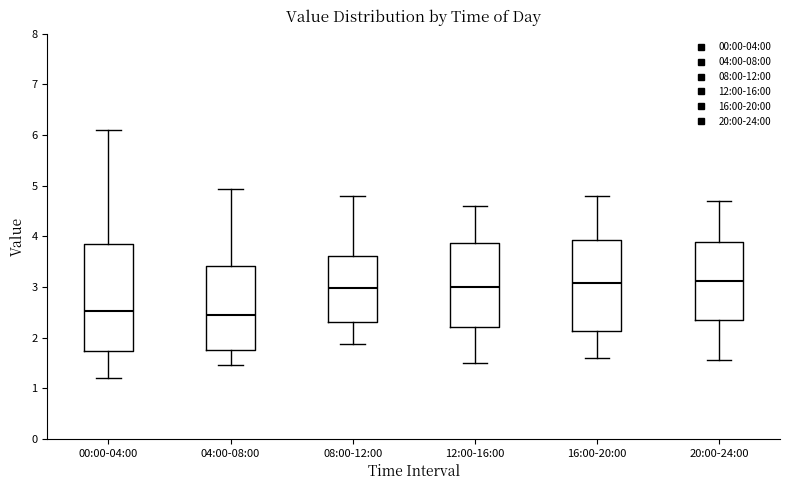

Where does the median line of the box for 04:00-08:00 sit on the y-axis? The values are not printed on the chart, so give them approximately, as read against the axis.

2.4